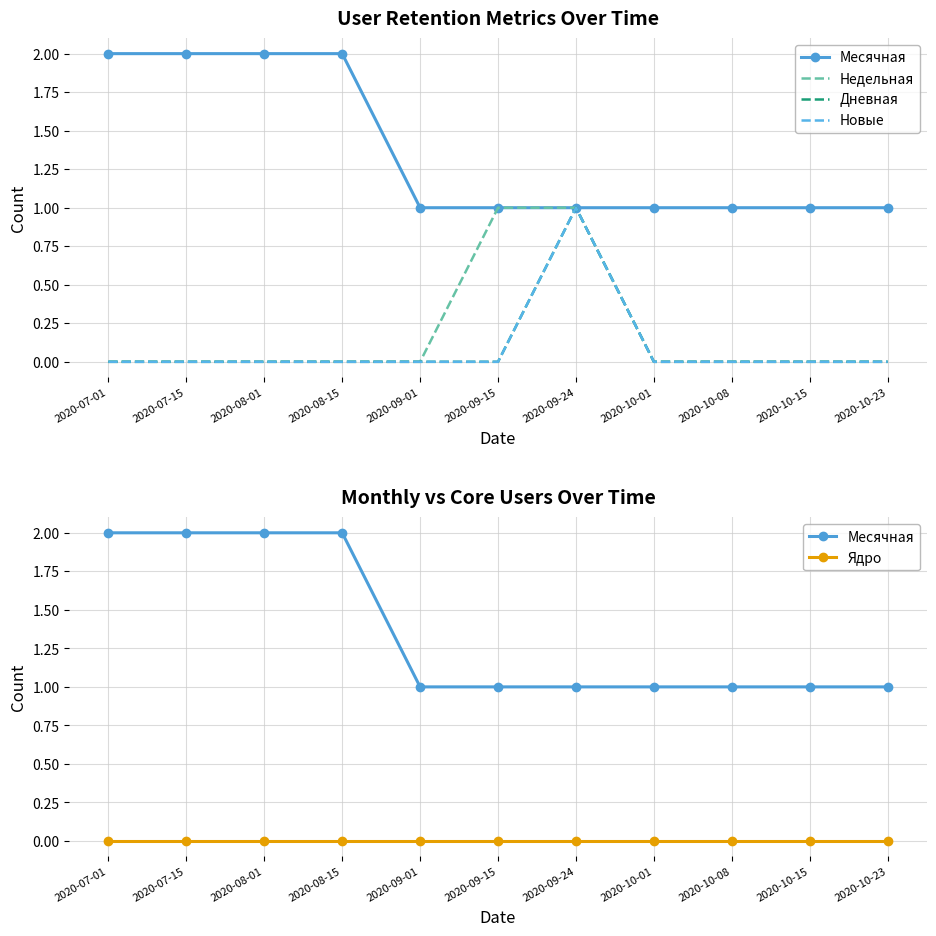

Reading right to left, extract all data points from this chart.

Месячная: 2020-10-23=1	2020-10-15=1	2020-10-08=1	2020-10-01=1	2020-09-24=1	2020-09-15=1	2020-09-01=1	2020-08-15=2	2020-08-01=2	2020-07-15=2	2020-07-01=2
Недельная: 2020-10-23=0	2020-10-15=0	2020-10-08=0	2020-10-01=0	2020-09-24=1	2020-09-15=1	2020-09-01=0	2020-08-15=0	2020-08-01=0	2020-07-15=0	2020-07-01=0
Дневная: 2020-10-23=0	2020-10-15=0	2020-10-08=0	2020-10-01=0	2020-09-24=1	2020-09-15=0	2020-09-01=0	2020-08-15=0	2020-08-01=0	2020-07-15=0	2020-07-01=0
Новые: 2020-10-23=0	2020-10-15=0	2020-10-08=0	2020-10-01=0	2020-09-24=1	2020-09-15=0	2020-09-01=0	2020-08-15=0	2020-08-01=0	2020-07-15=0	2020-07-01=0
Ядро: 2020-10-23=0	2020-10-15=0	2020-10-08=0	2020-10-01=0	2020-09-24=0	2020-09-15=0	2020-09-01=0	2020-08-15=0	2020-08-01=0	2020-07-15=0	2020-07-01=0